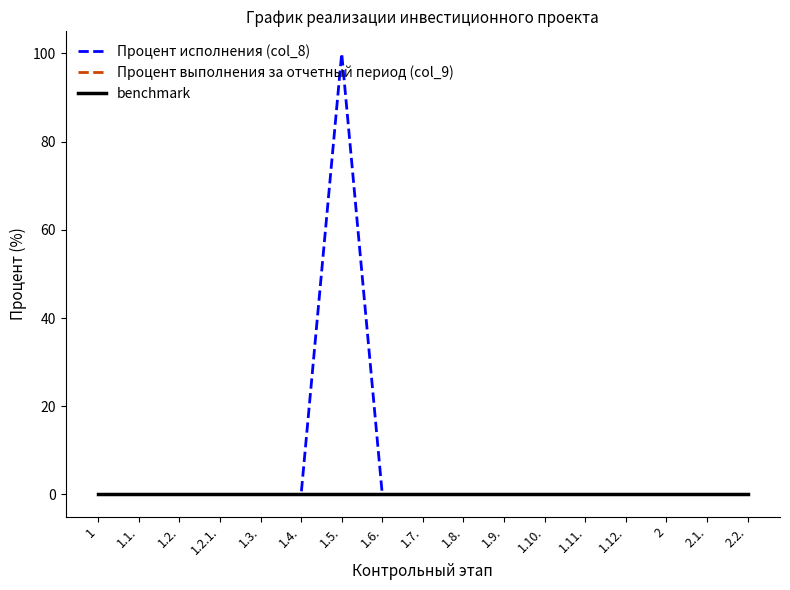

What is the label of the 7th point from the left?

1.5.